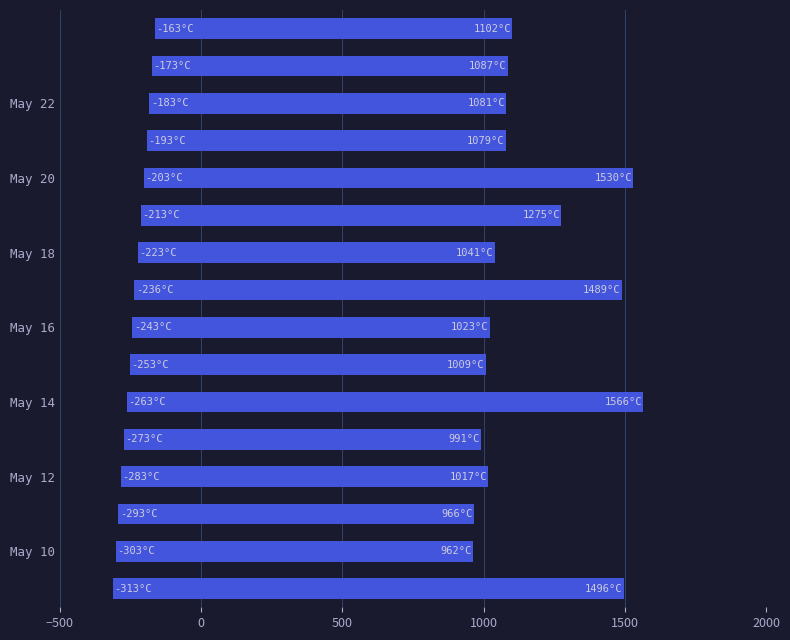

What is the value of the 14th bar from the left?

1264